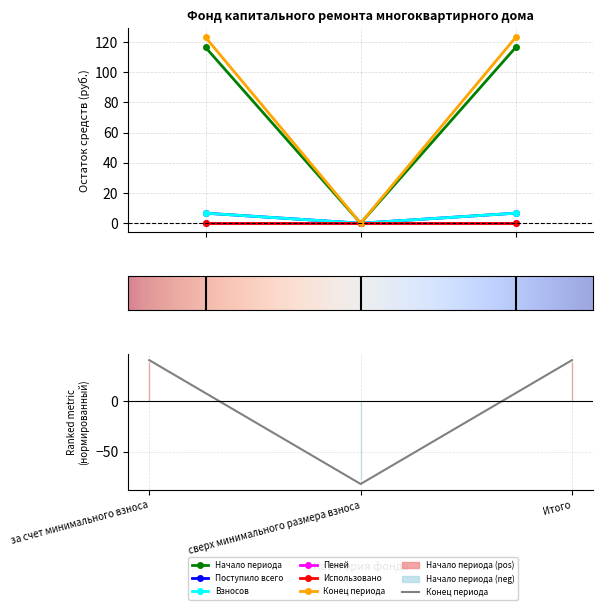

Which series changed the most between за счет минимального взноса and Итого?

Начало периода